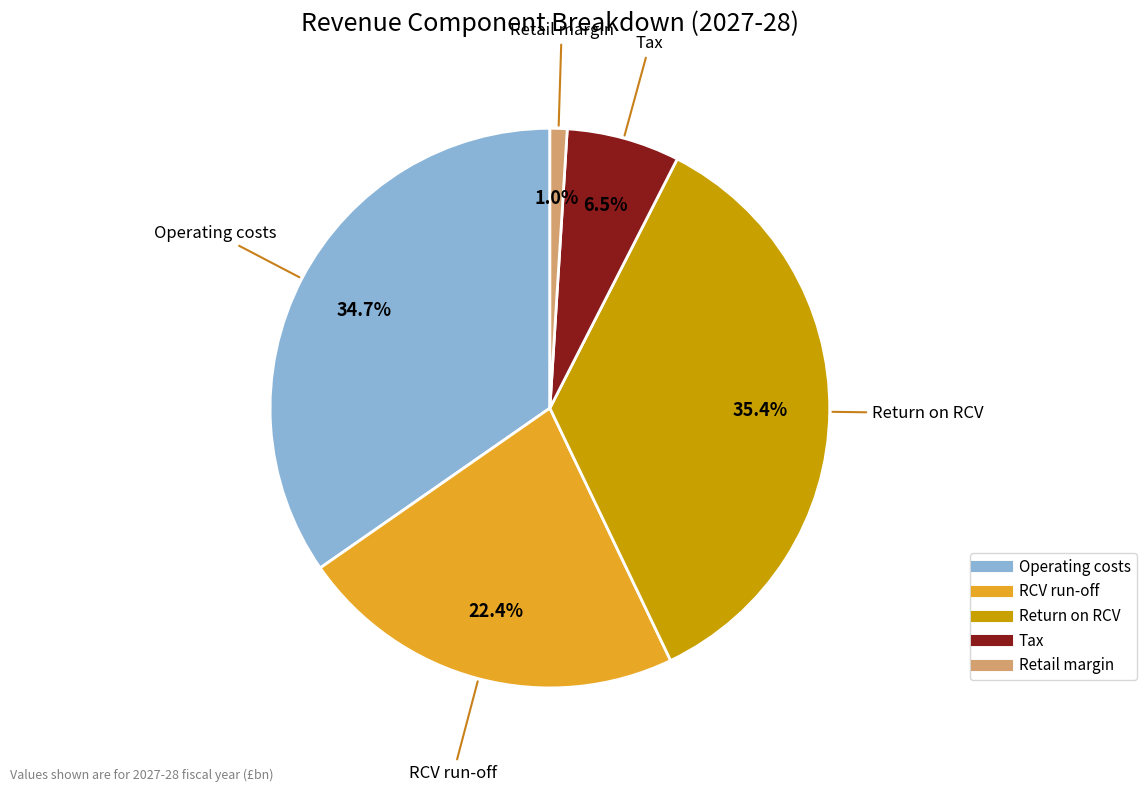

Does any single category account for the majority?

No